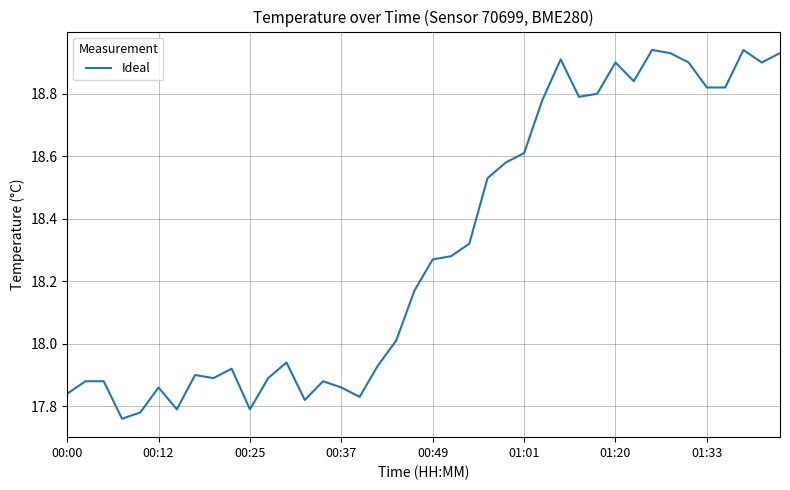

What is the sum of all values?

732.4